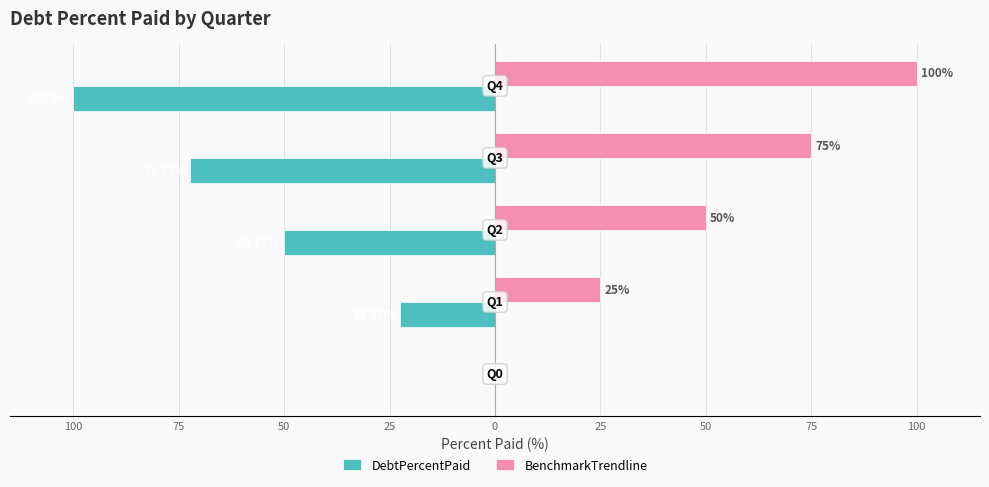

What are all the series names shown in the legend?

DebtPercentPaid, BenchmarkTrendline